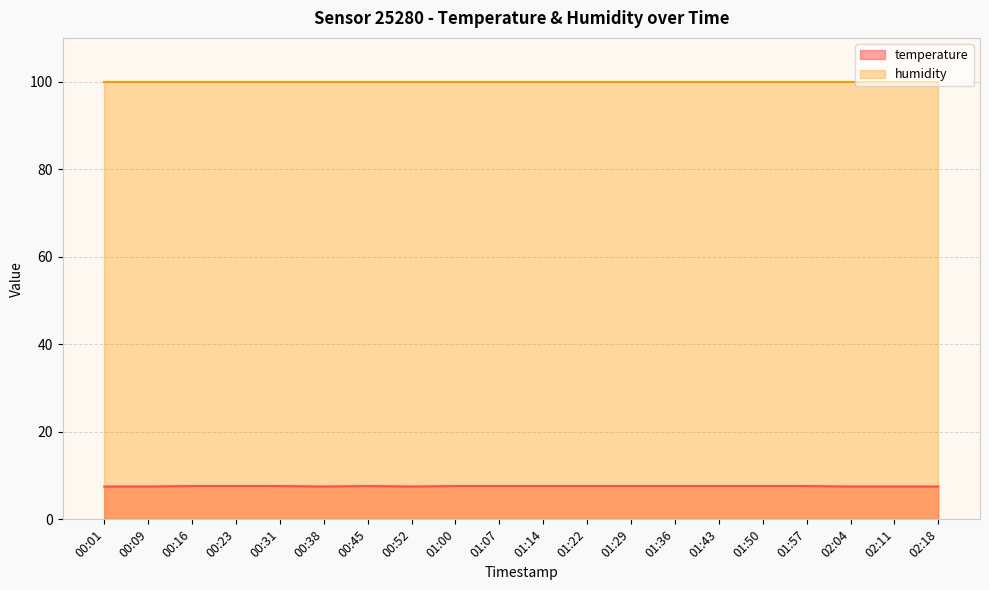

The value at 00:45 is 7.6. True or false?

True